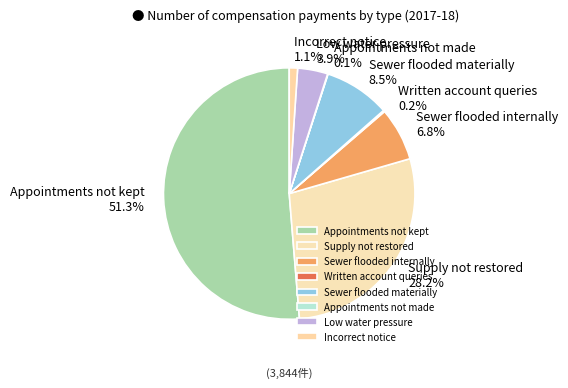

True or false: Incorrect notice accounts for 1% of the total.

True